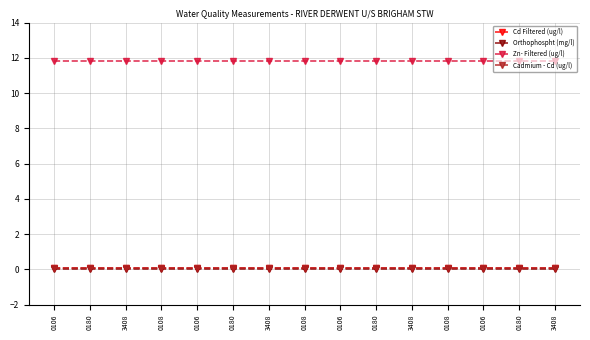

What is the sum of all Zn- Filtered (ug/l) values?

177.0